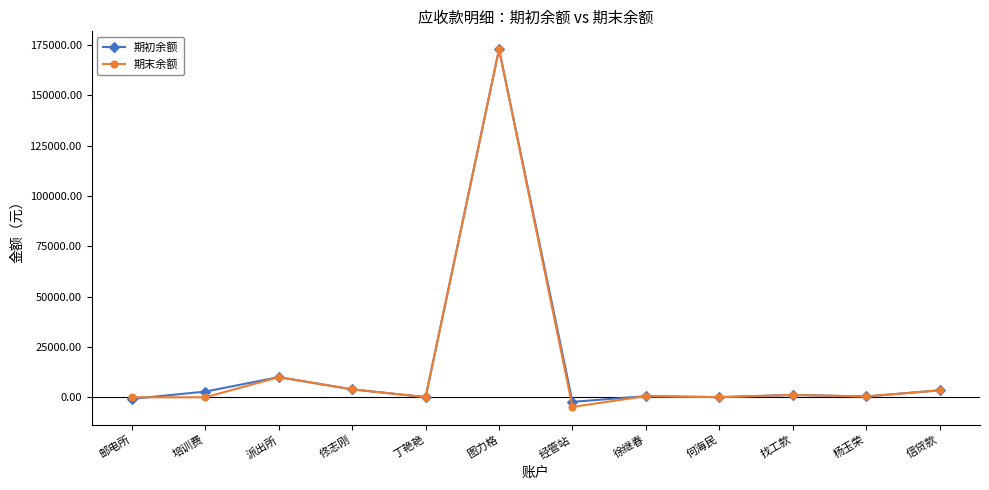

What is the total value across all series at 图力格?

345792.2